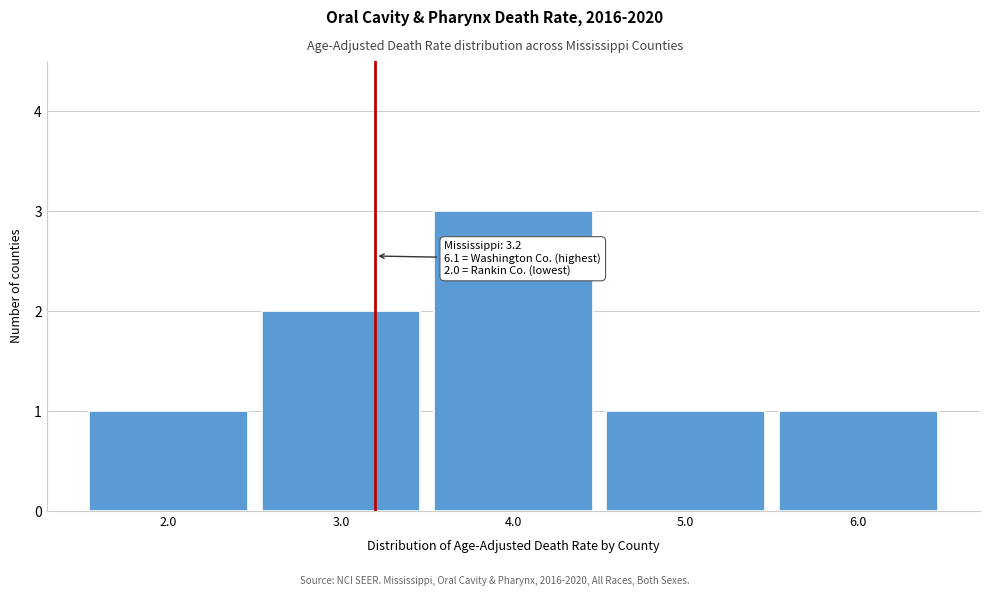

Which range on the x-axis has the tallest bar?

3.5 to 4.5